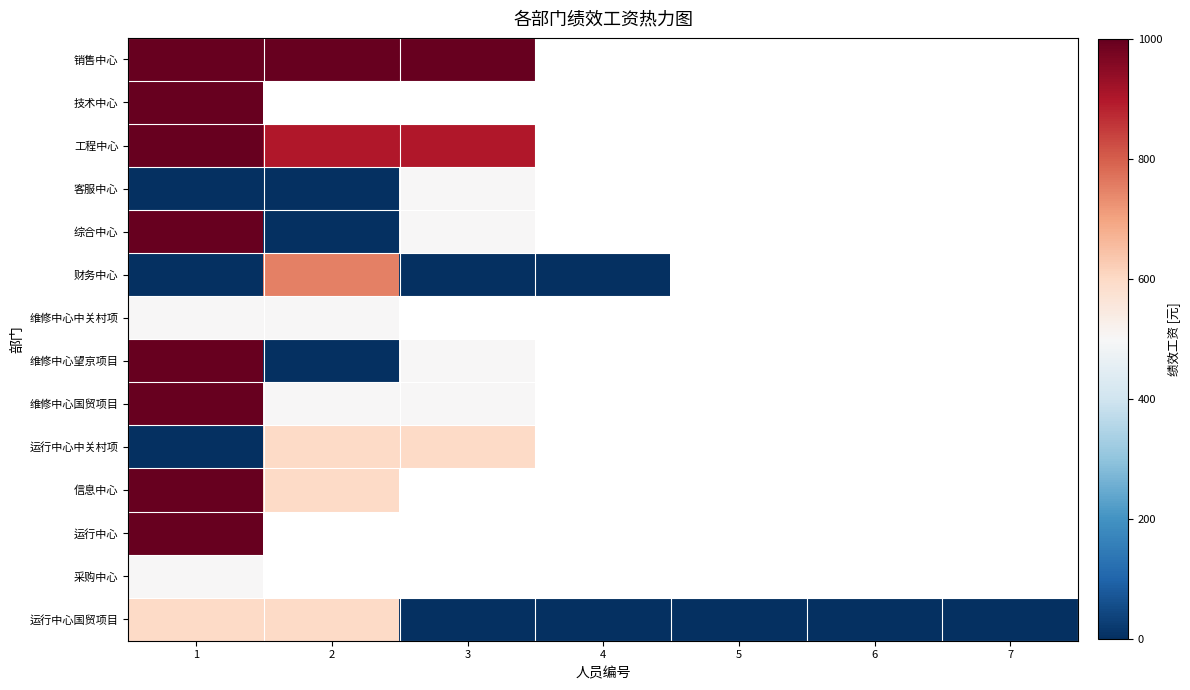

What is the difference between the highest and lowest values at 2?

1000.0